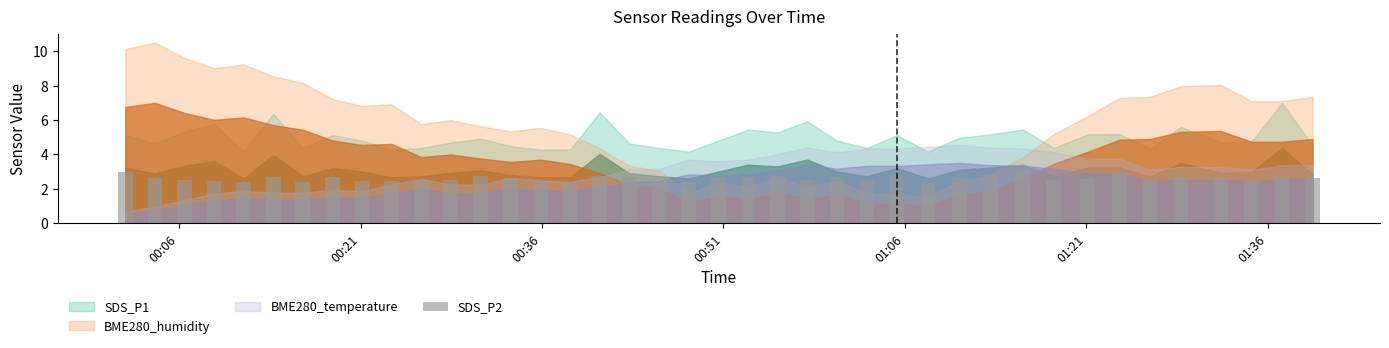

What is the greatest value displayed?

3.1